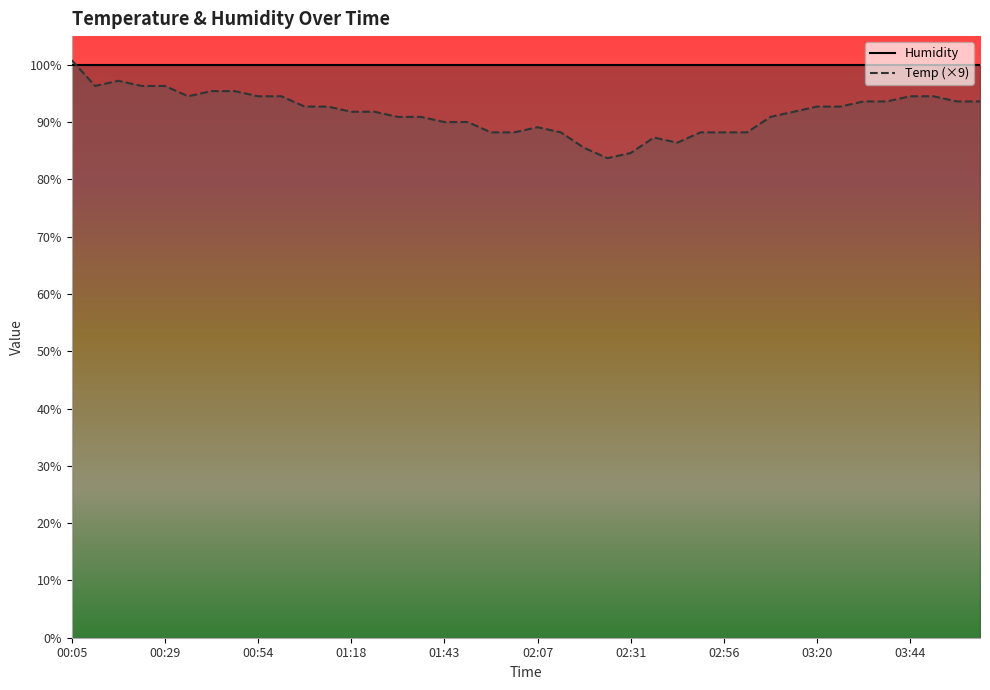

How many categories are shown in the chart?

40